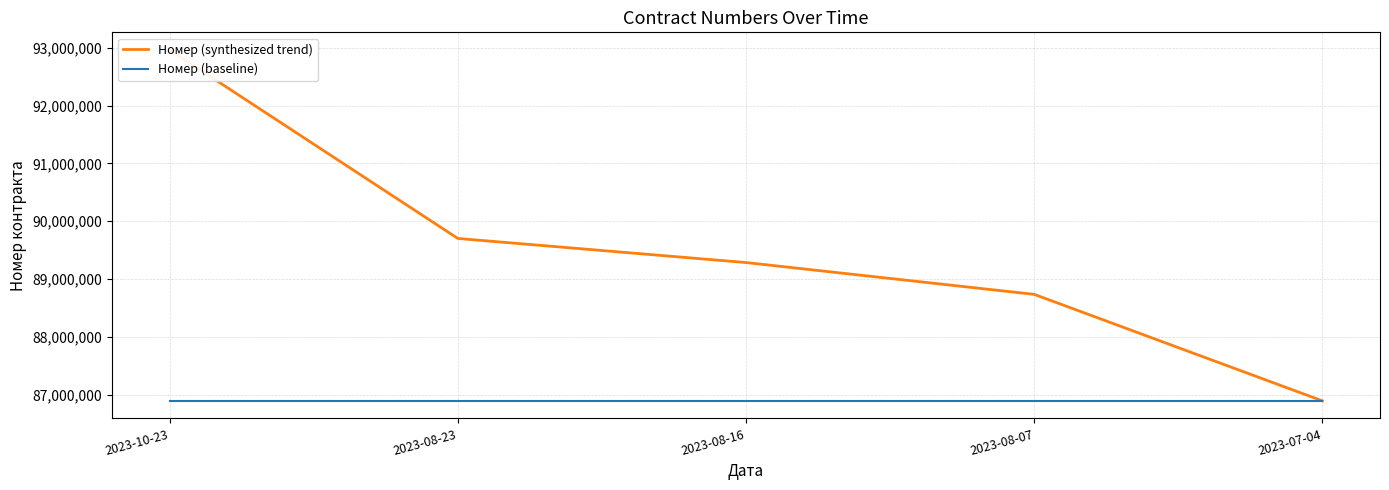

True or false: Номер (baseline) and Номер (synthesized trend) cross at least once.

False